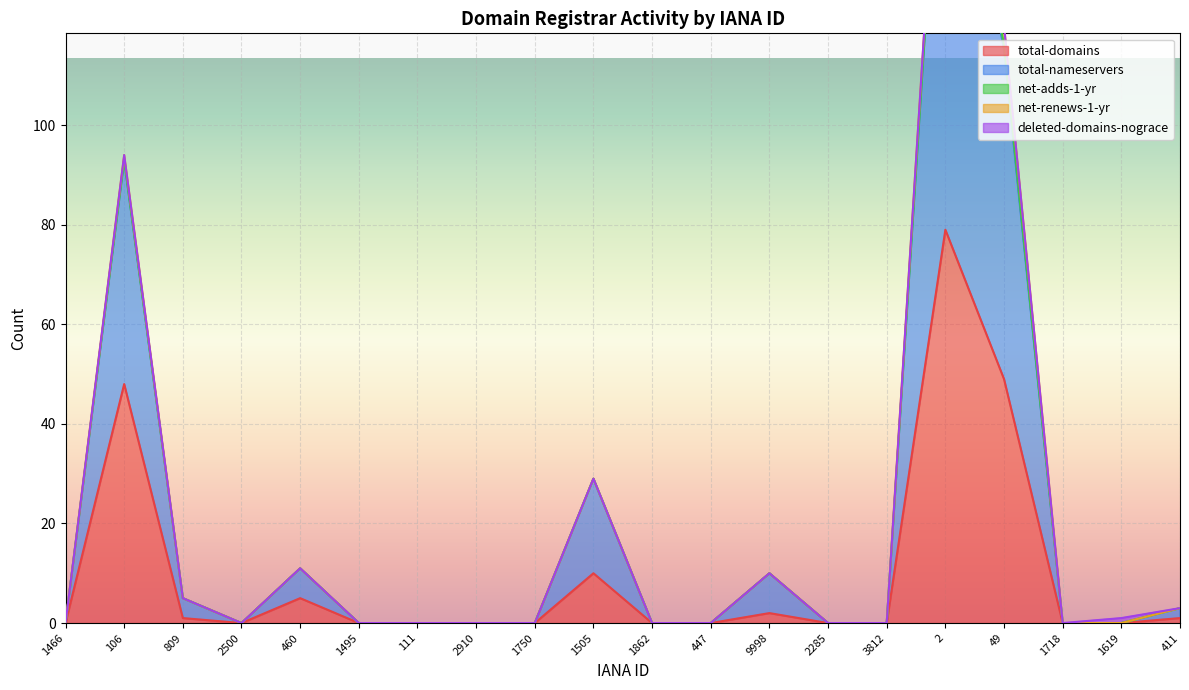

How many values in the total-domains series exceed 0?

8